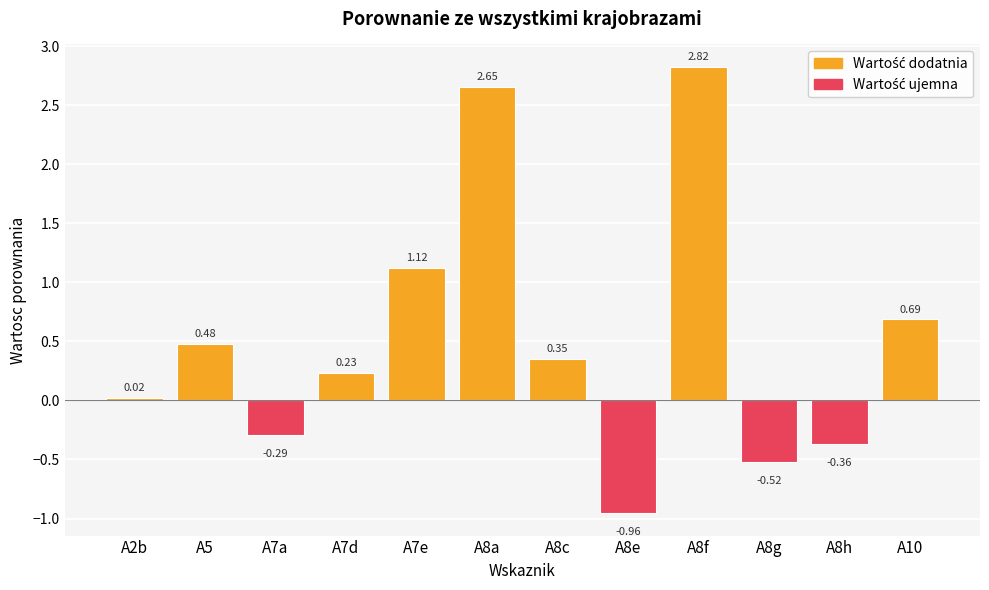

How many bars are there in total?

12